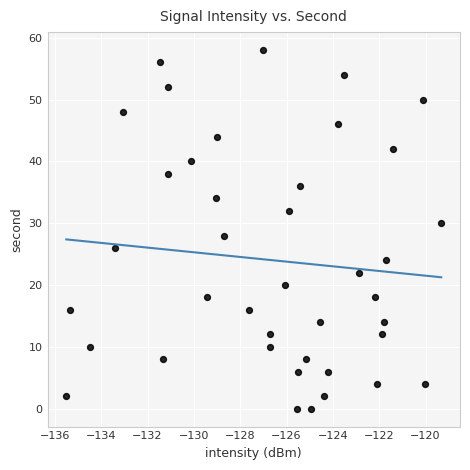

What is the range of Y values (max minus min)?

58